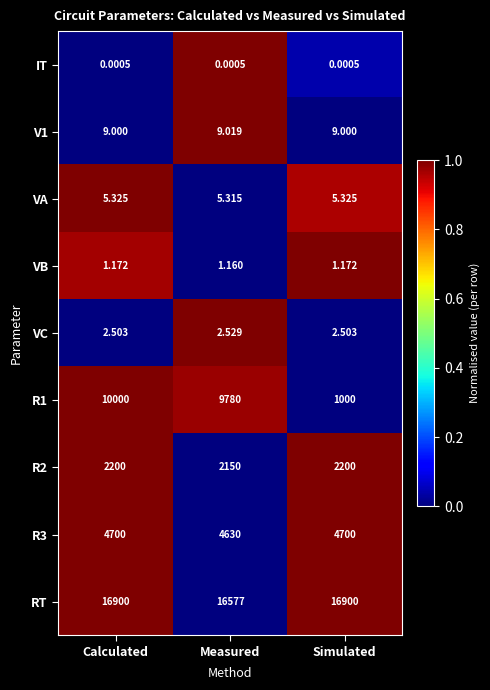

At which label does R1 reach its minimum?

Simulated